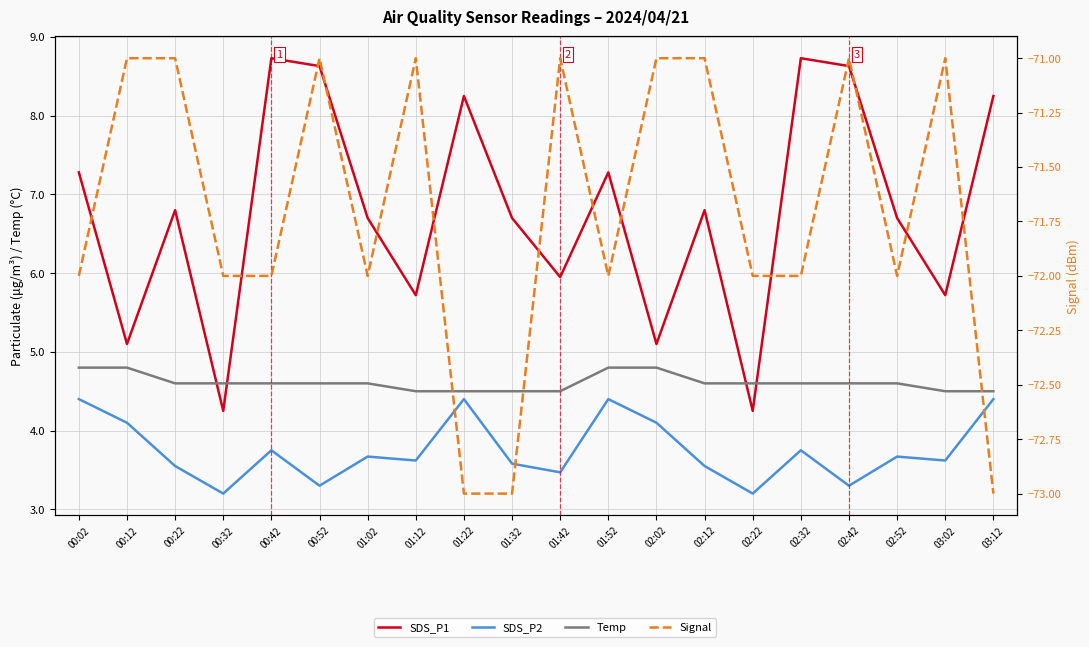

The value of Temp at 00:22 is 4.6. True or false?

True